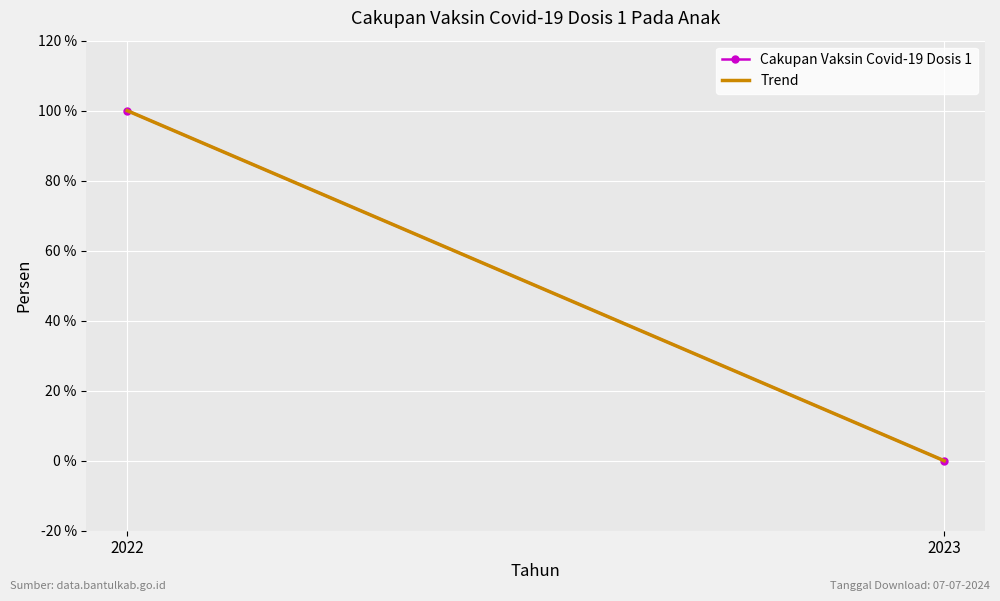

How many distinct data groups are displayed?

2